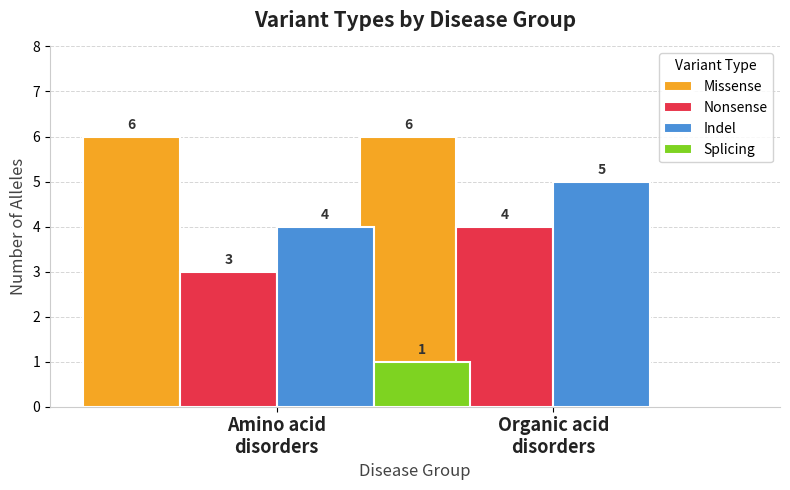

Reading left to right, list all the values displayed in this chart.

Missense: 6	6
Nonsense: 3	4
Indel: 4	5
Splicing: 1	0